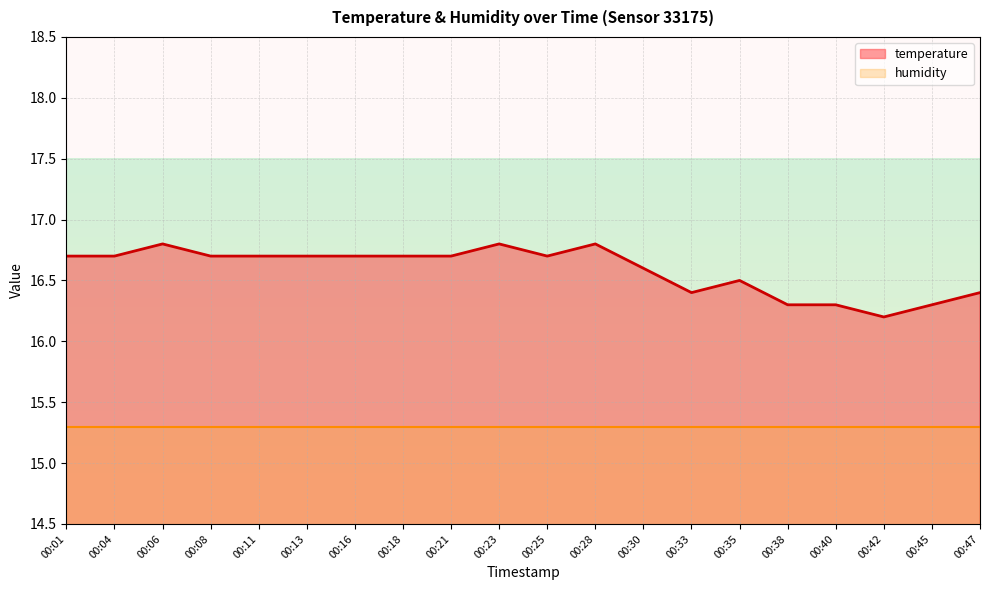

Where is the data nearest to the value 16?

00:42